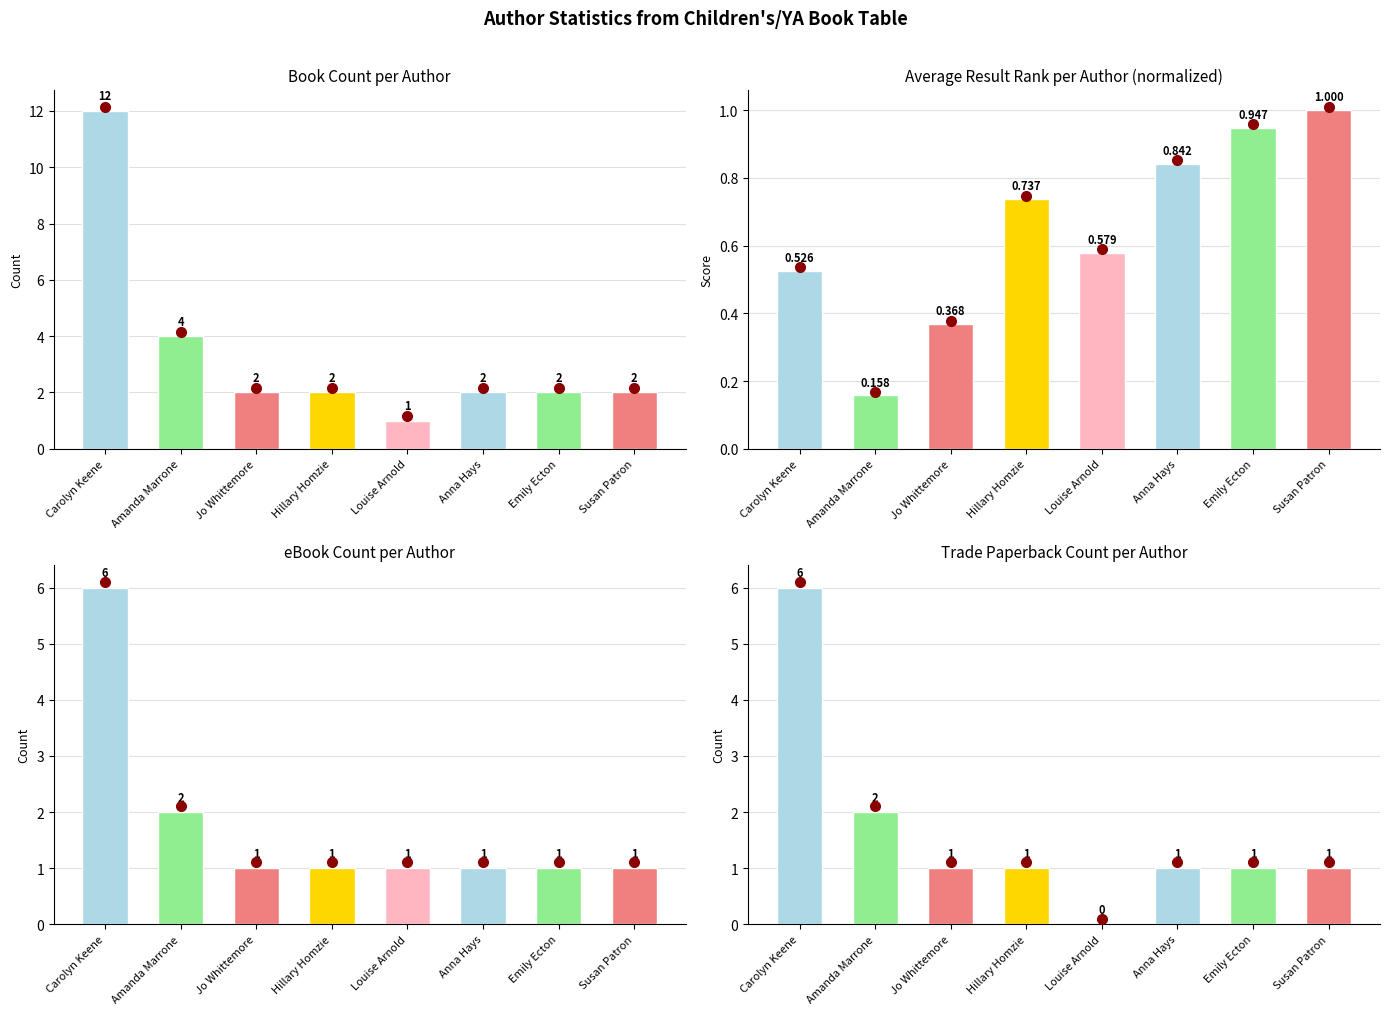

What is the sum of all Trade Paperback Count values?

13.0